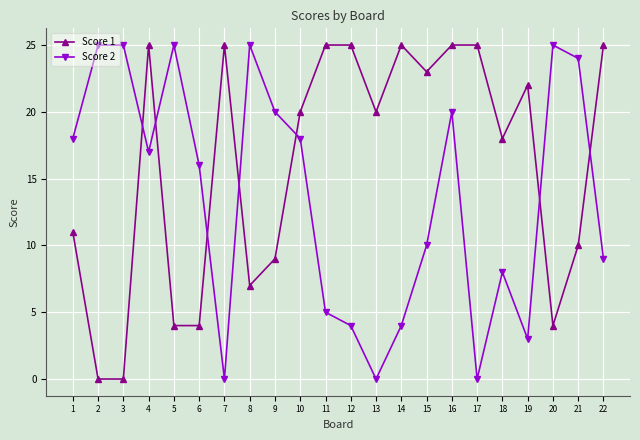

True or false: Score 1 has a value of 23 at 15.

True